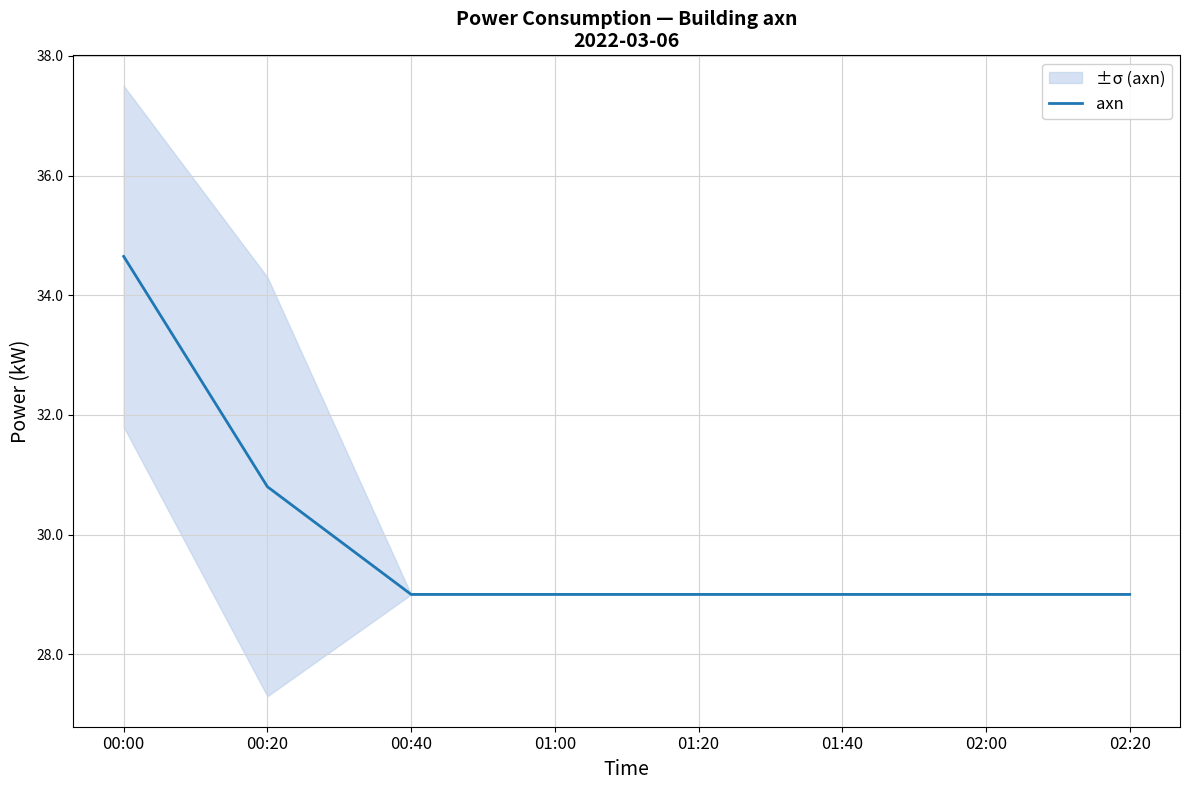

Is it true that the value at 02:00 is 29.0?

True